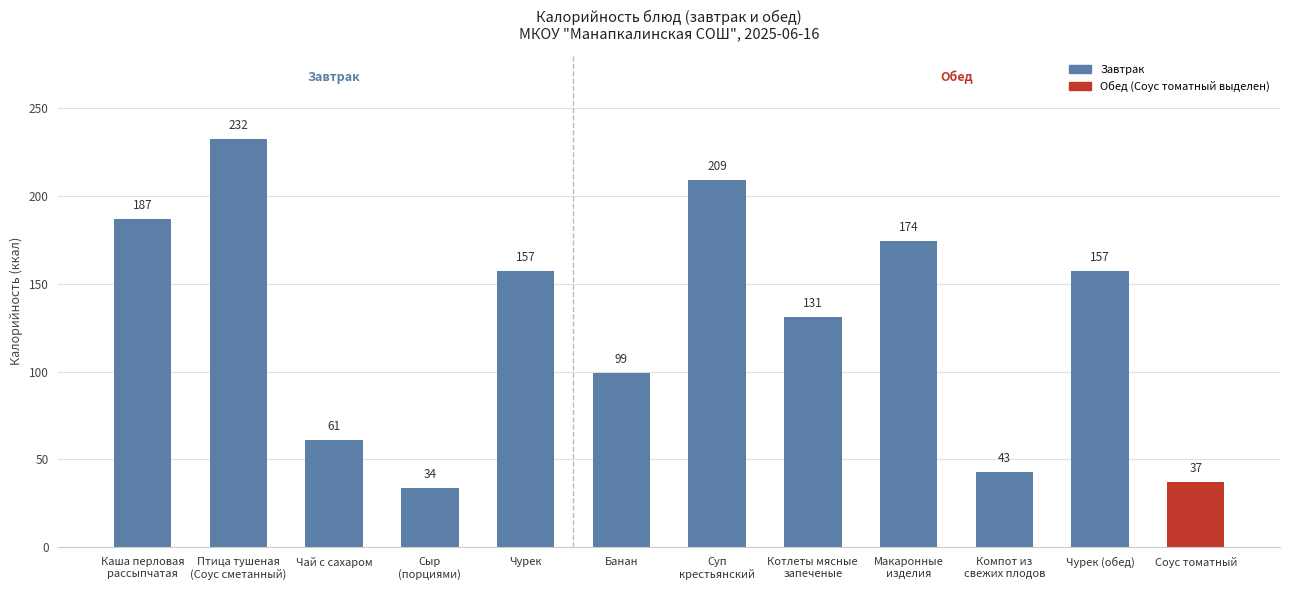

Read the value at Макаронные
изделия, to the nearest 10.

170